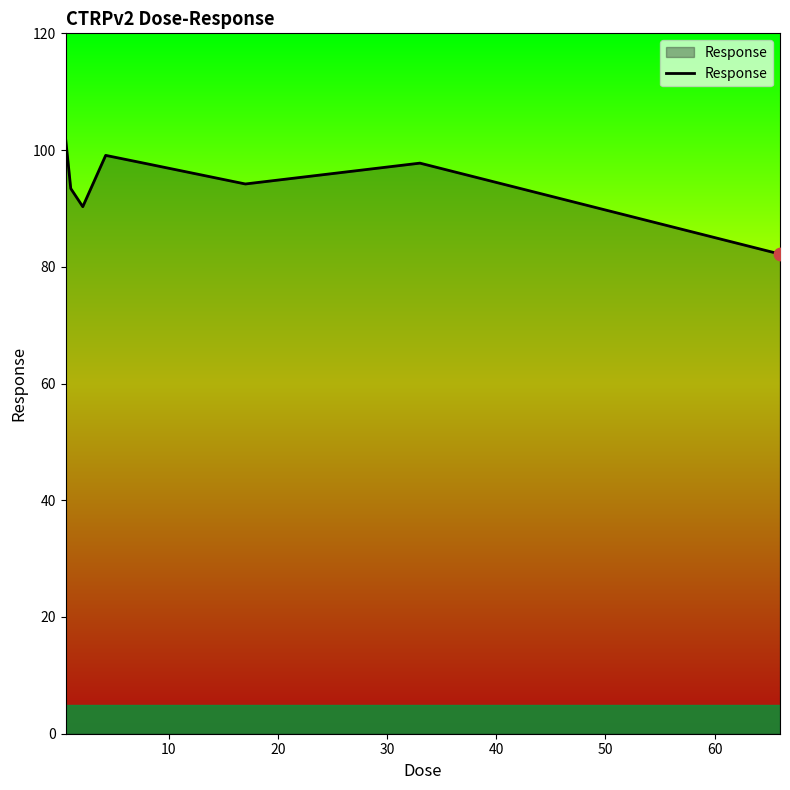

What is the difference between the maximum and minimum values?

19.9